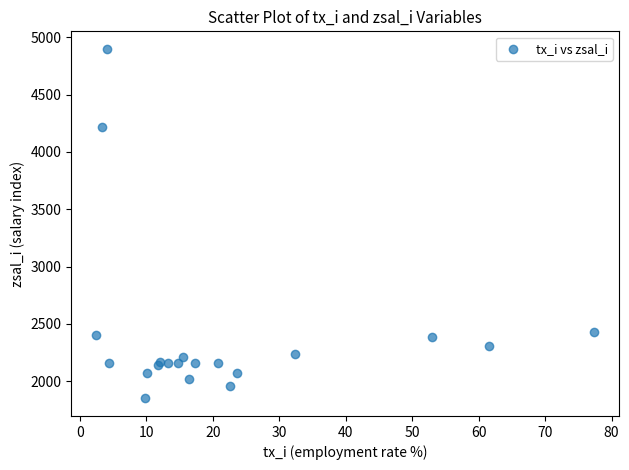

What Y value in the scatter plot is closest to 3375?

4220